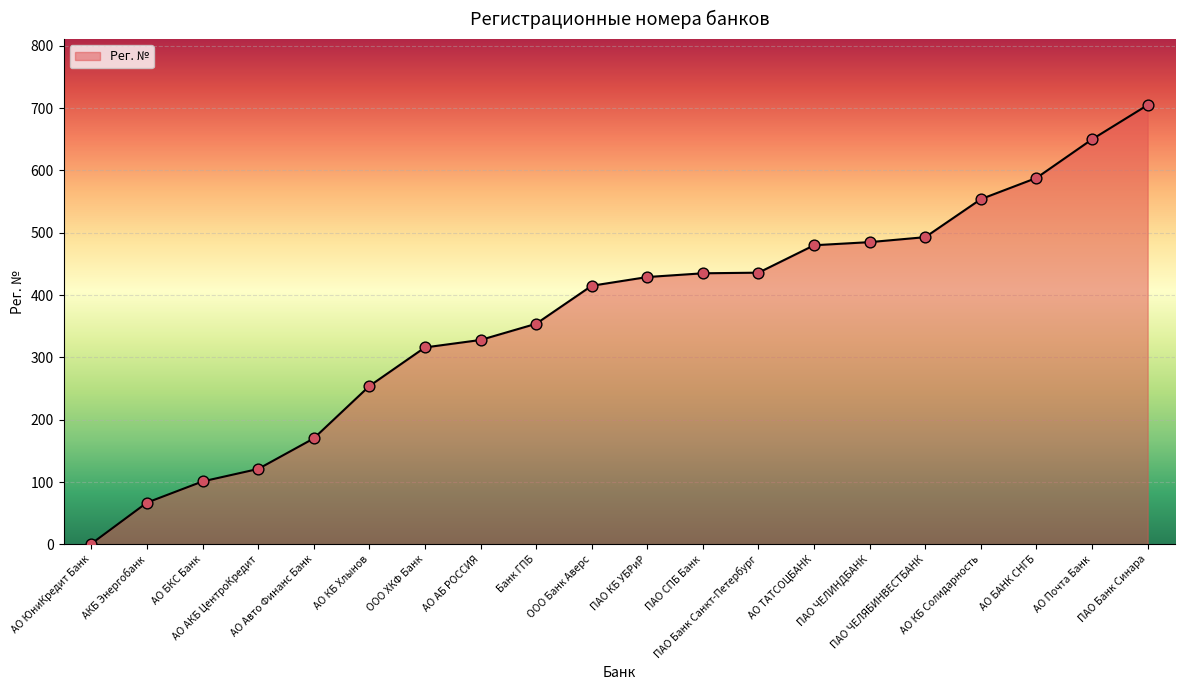

Which has a higher value, ООО Банк Аверс or ПАО Банк Синара?

ПАО Банк Синара